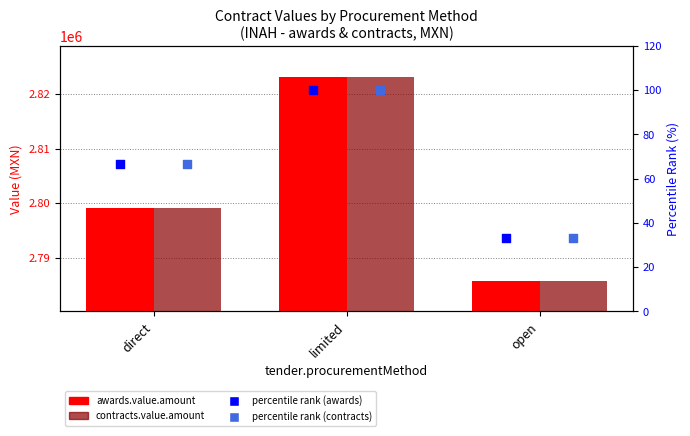

What is the total value across all series at direct?

5598449.7